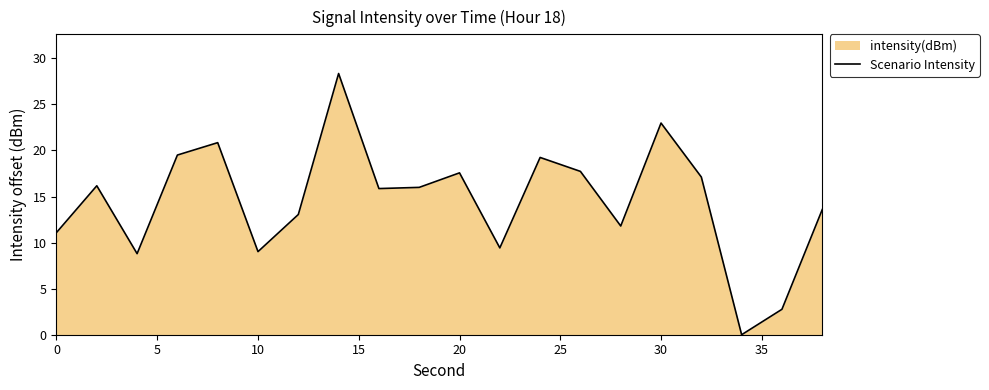

Reading right to left, extract all data points from this chart.

13.6	2.8	0.0	17.1	23.0	11.8	17.7	19.2	9.4	17.6	16.0	15.9	28.4	13.0	9.0	20.8	19.5	8.8	16.2	11.1